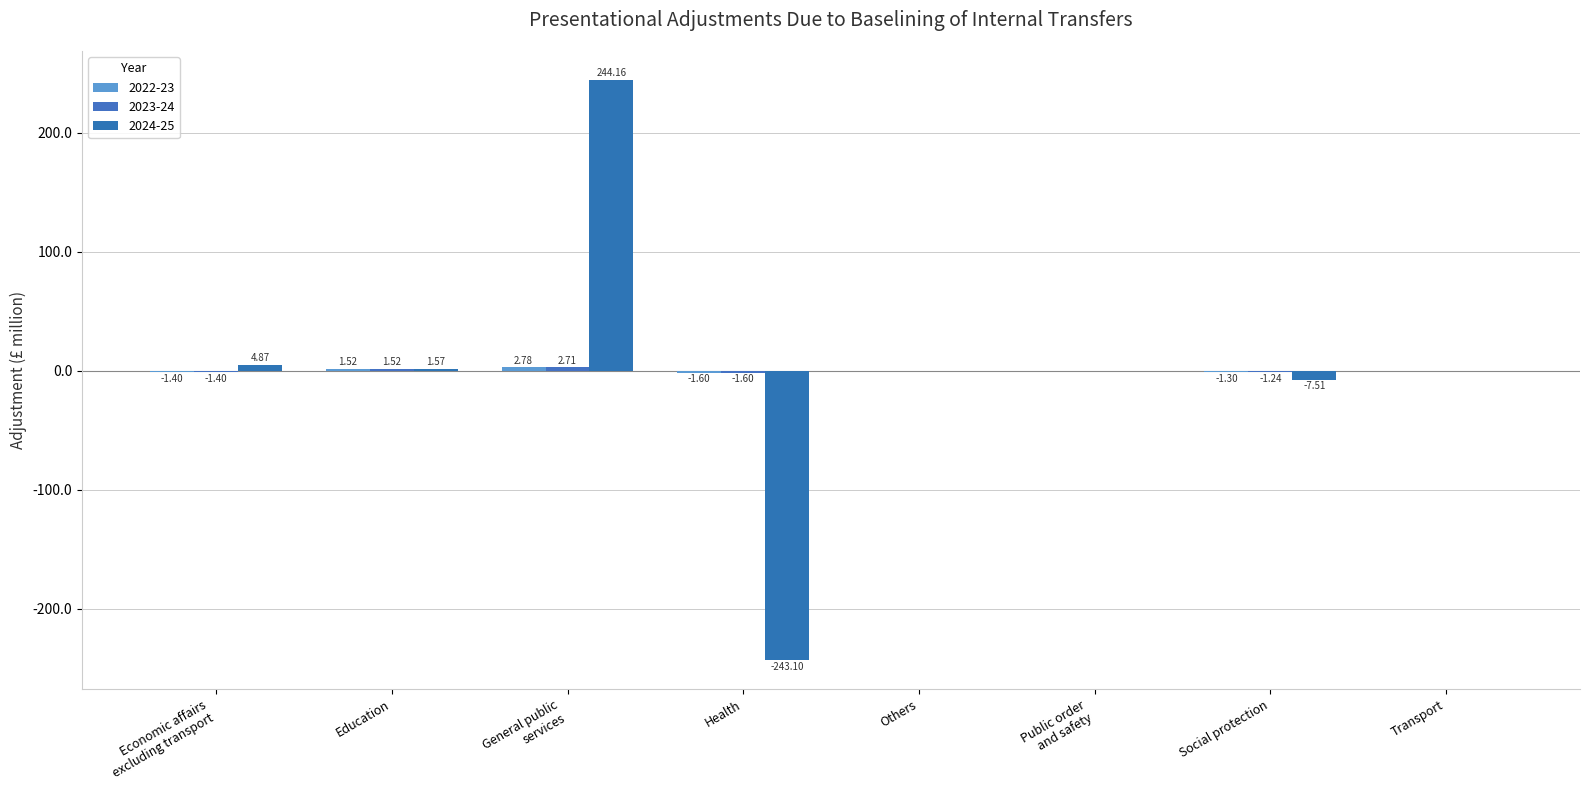

What is the minimum value for 2022-23?

-1.6